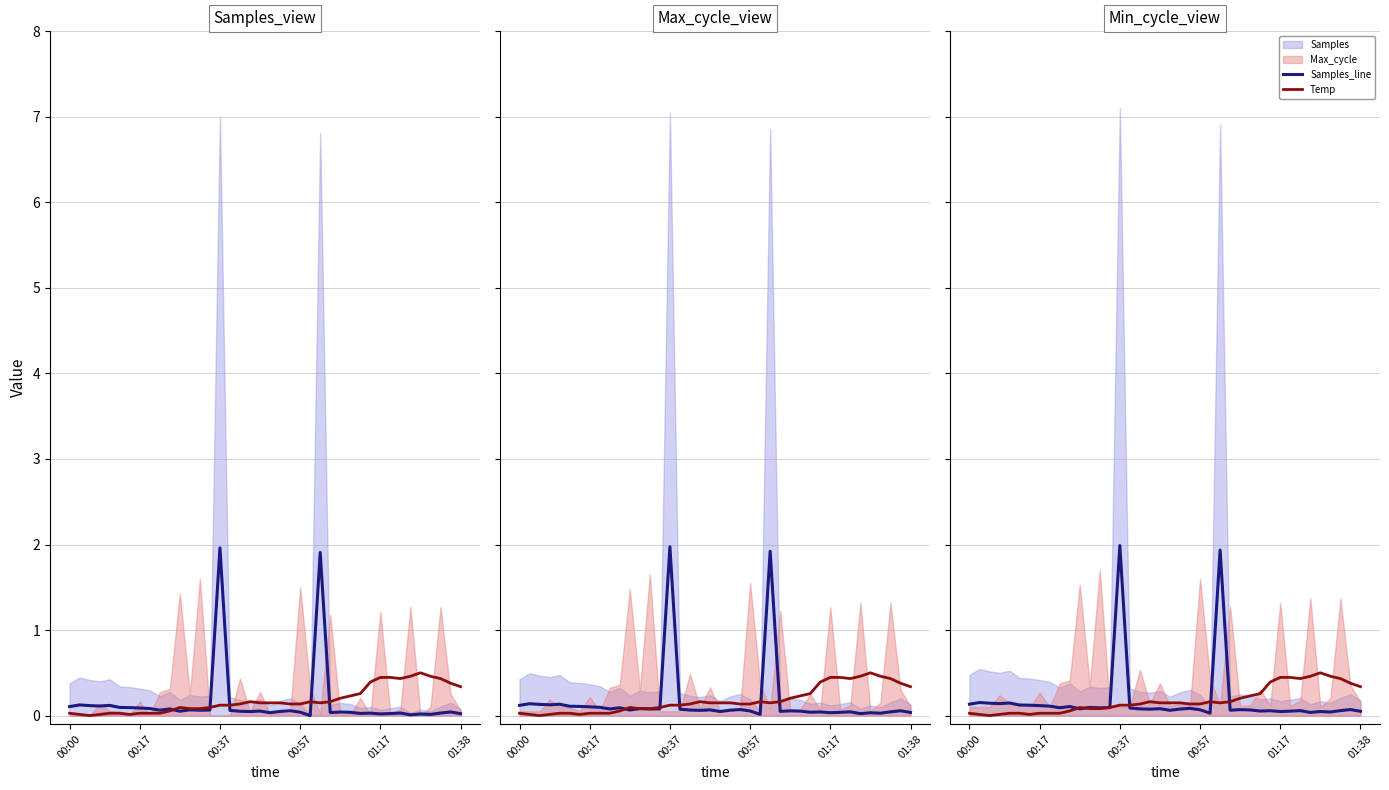

How many data points does each series have?

40